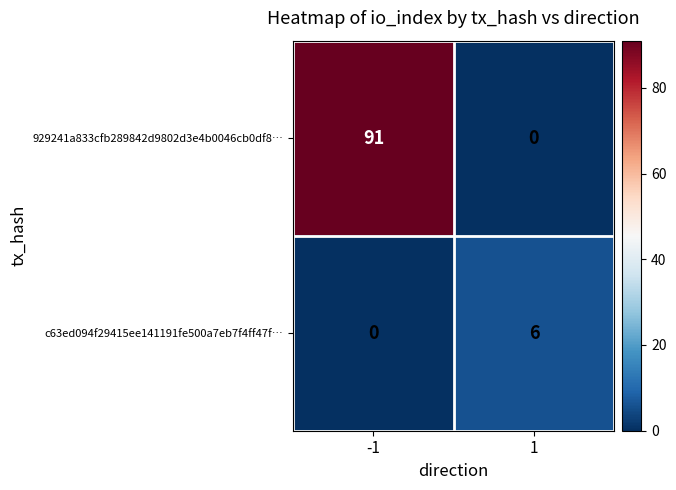

How many distinct data groups are displayed?

2